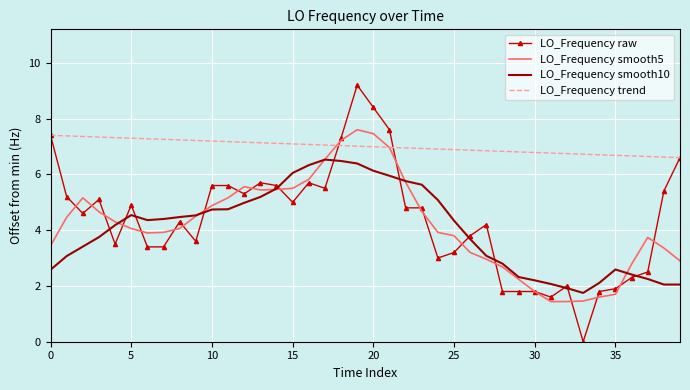

True or false: LO_Frequency smooth10 and LO_Frequency trend cross at least once.

False